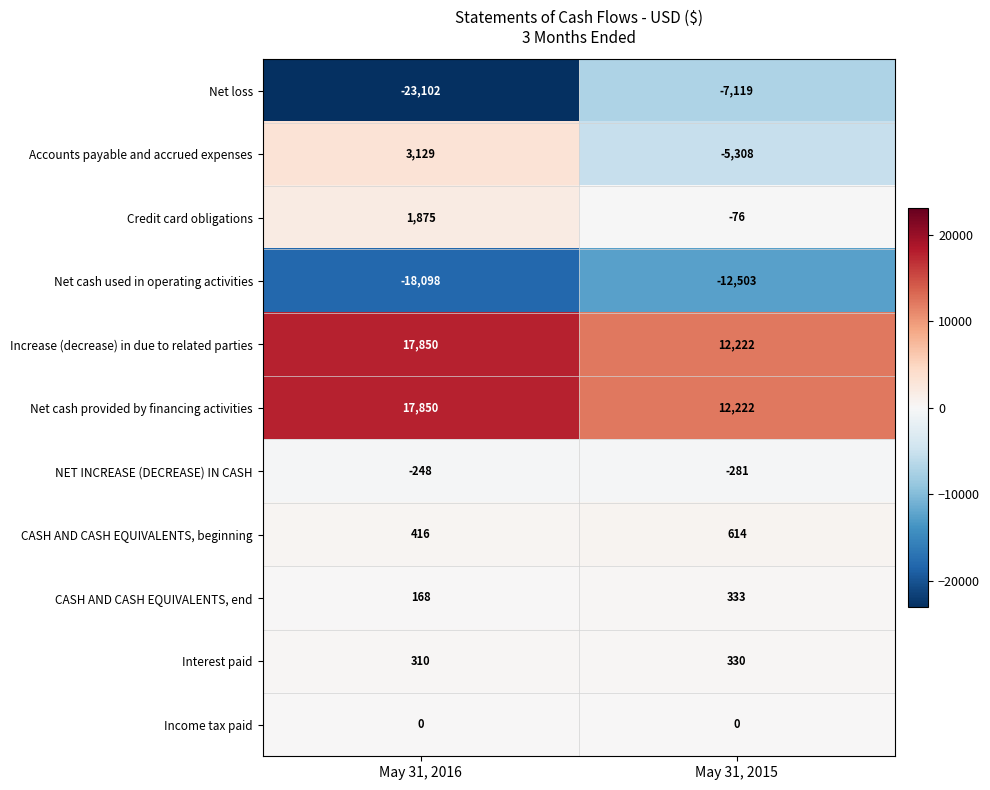

Read the Interest paid value at May 31, 2015.

330